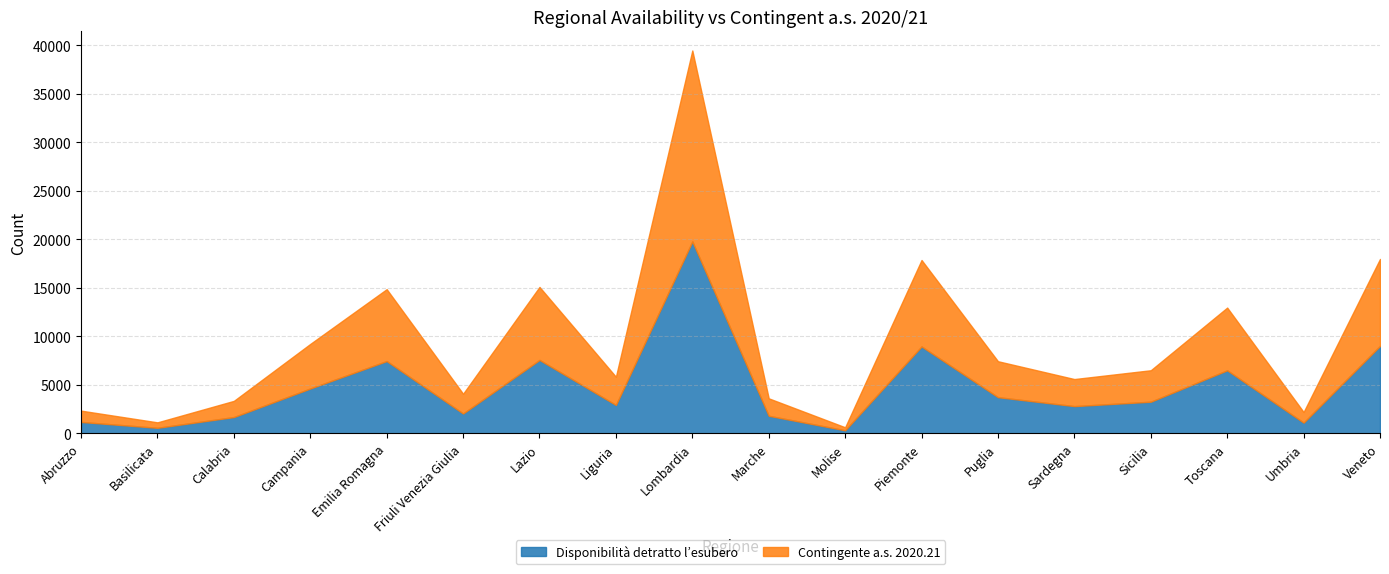

Count the number of data series in this chart.

2